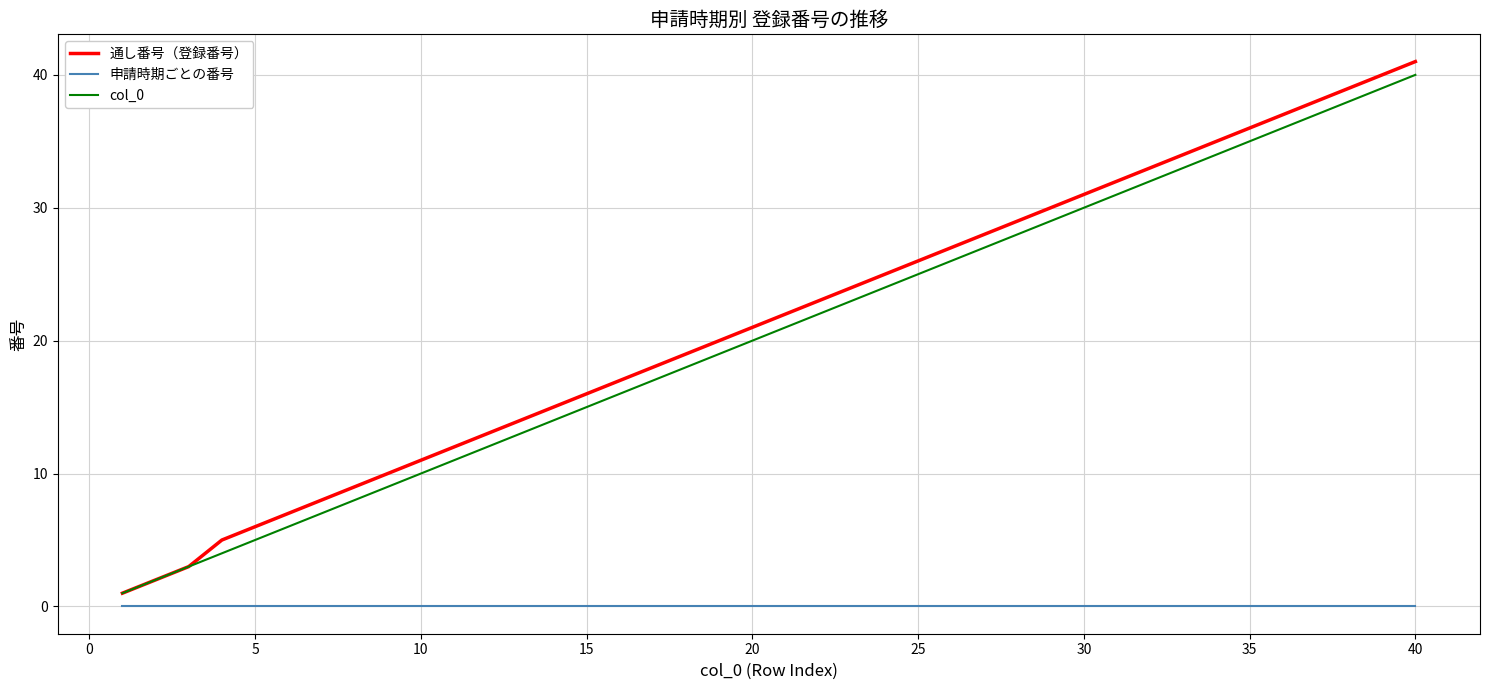

Reading left to right, transcribe all the data shown in this chart.

通し番号（登録番号）: 1	2	3	5	6	7	8	9	10	11	12	13	14	15	16	17	18	19	20	21	22	23	24	25	26	27	28	29	30	31	32	33	34	35	36	37	38	39	40	41
申請時期ごとの番号: 0	0	0	0	0	0	0	0	0	0	0	0	0	0	0	0	0	0	0	0	0	0	0	0	0	0	0	0	0	0	0	0	0	0	0	0	0	0	0	0
col_0: 1	2	3	4	5	6	7	8	9	10	11	12	13	14	15	16	17	18	19	20	21	22	23	24	25	26	27	28	29	30	31	32	33	34	35	36	37	38	39	40